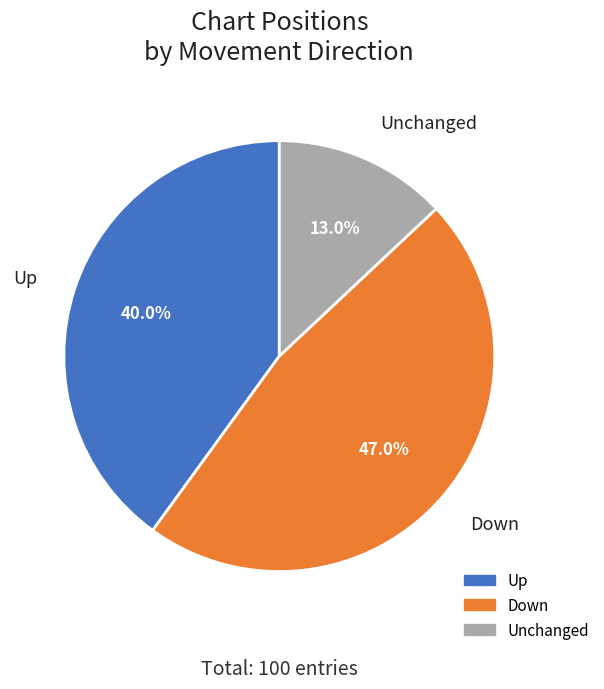

Rank the categories by value from lowest to highest.

Unchanged, Up, Down